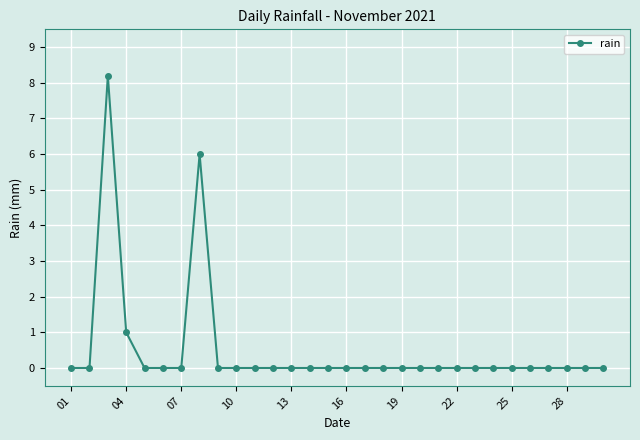

What is the value of the 3rd point from the left?

8.2